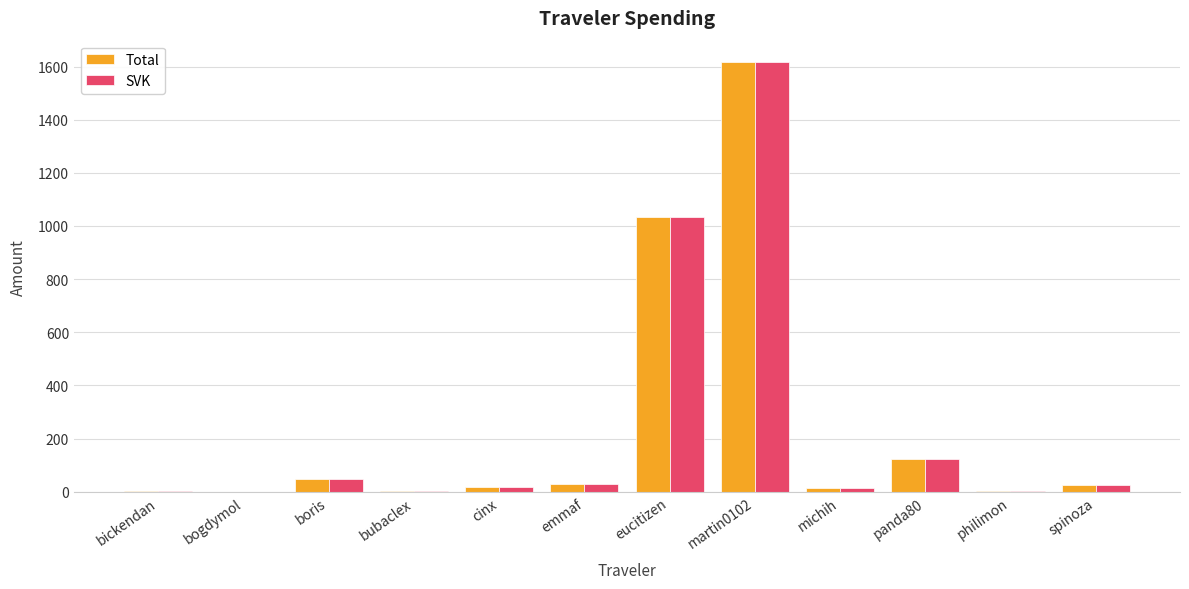

What is the sum of all SVK values?

2917.4